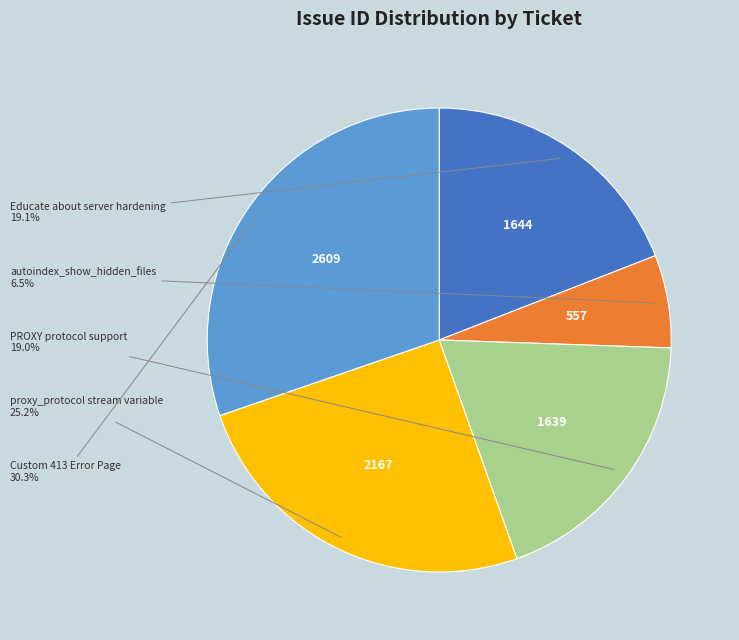

To the nearest percent, what is the difference between the largest and smallest slice percentages?

24%